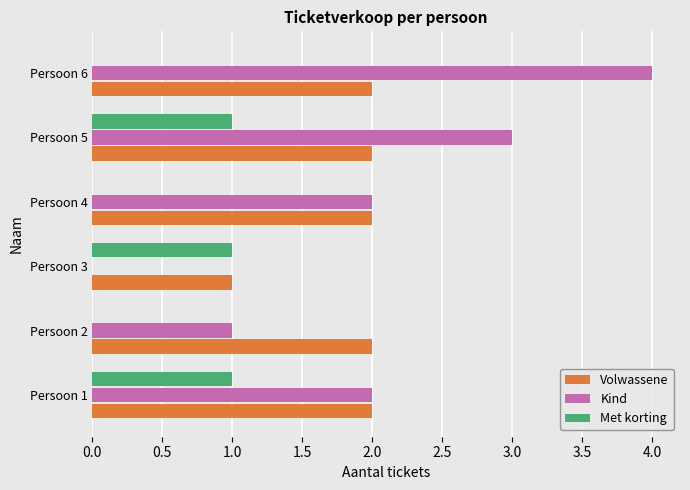

Between Persoon 2 and Persoon 4, which series saw the biggest shift?

Kind